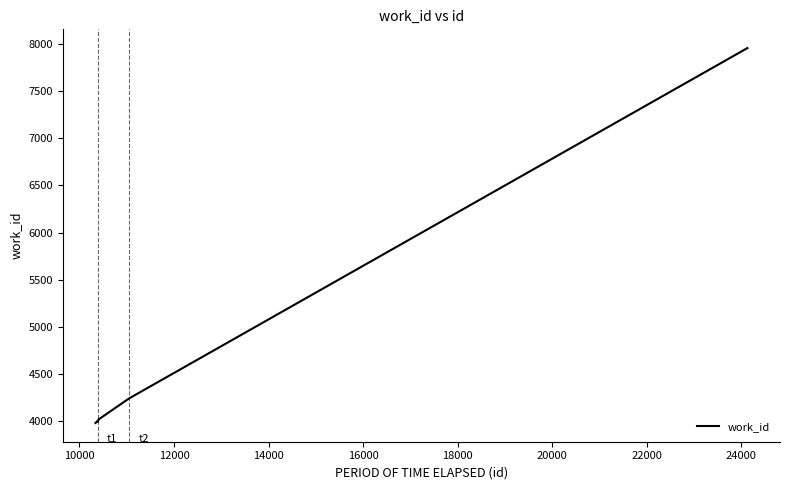

What is the difference between the maximum and minimum values?

3977